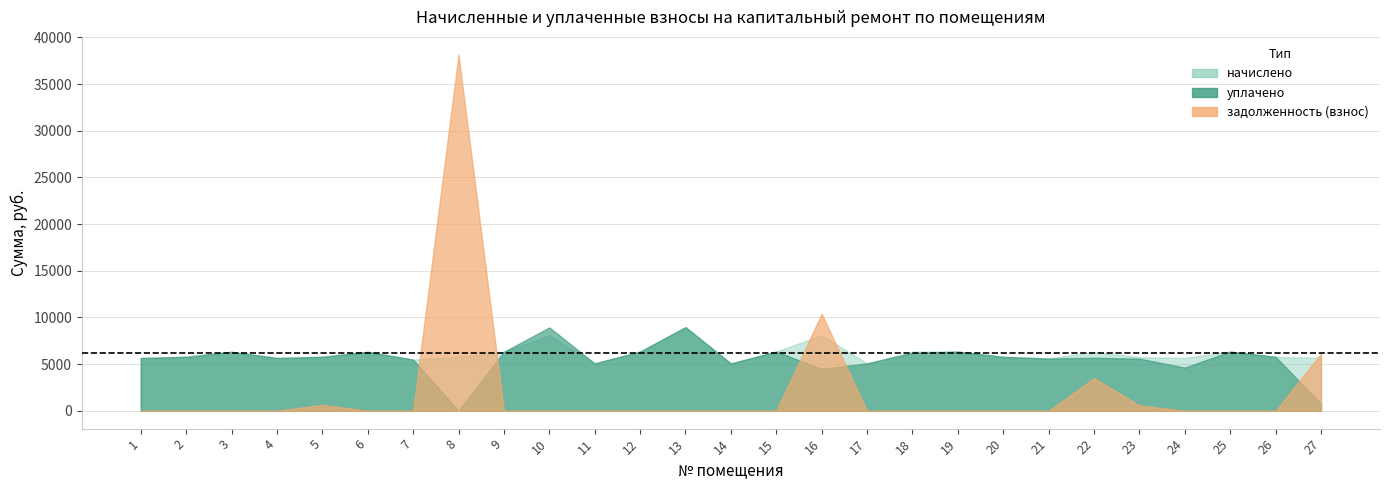

What is the difference between the highest and lowest values at 19?

6346.6